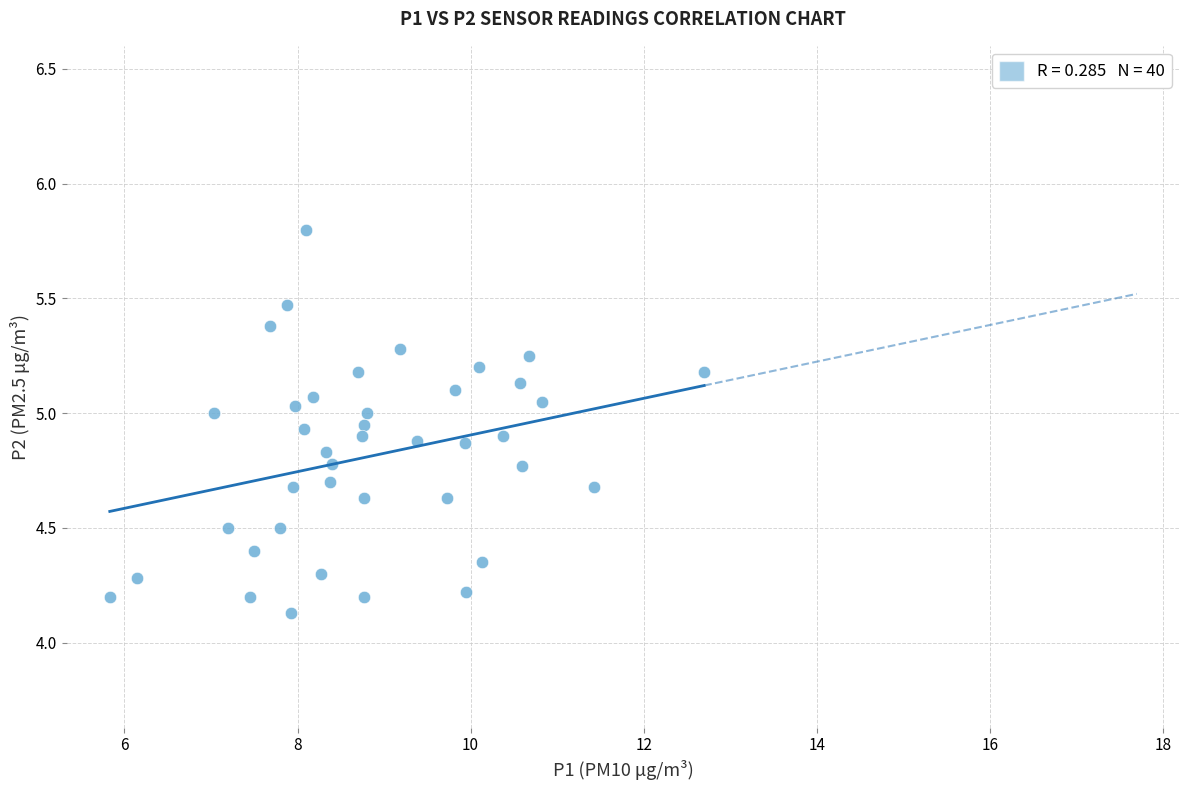

What is the range of Y values (max minus min)?

1.7